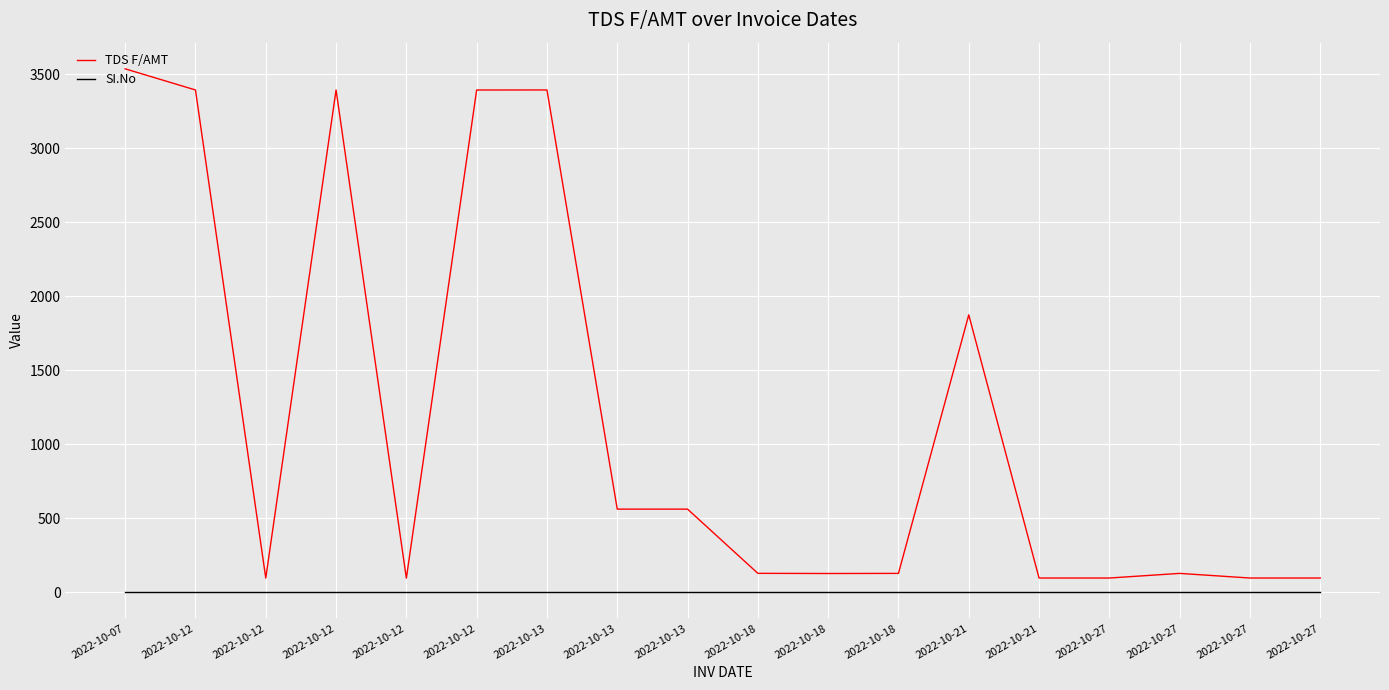

Between 2022-10-12 and 2022-10-27, which series saw the biggest shift?

TDS F/AMT